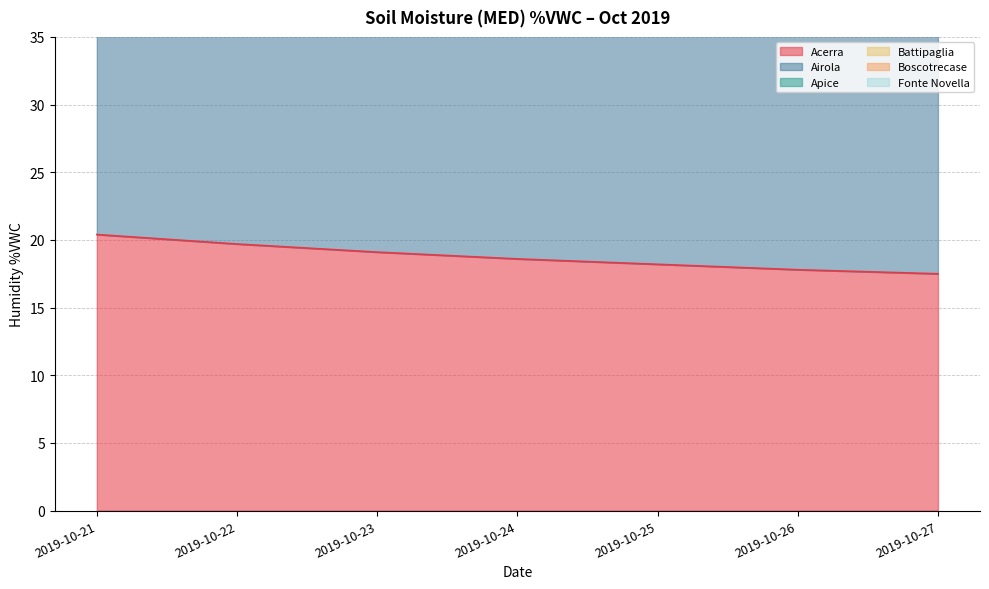

What is the value of the Fonte Novella point at the 7th from the left?

89.5